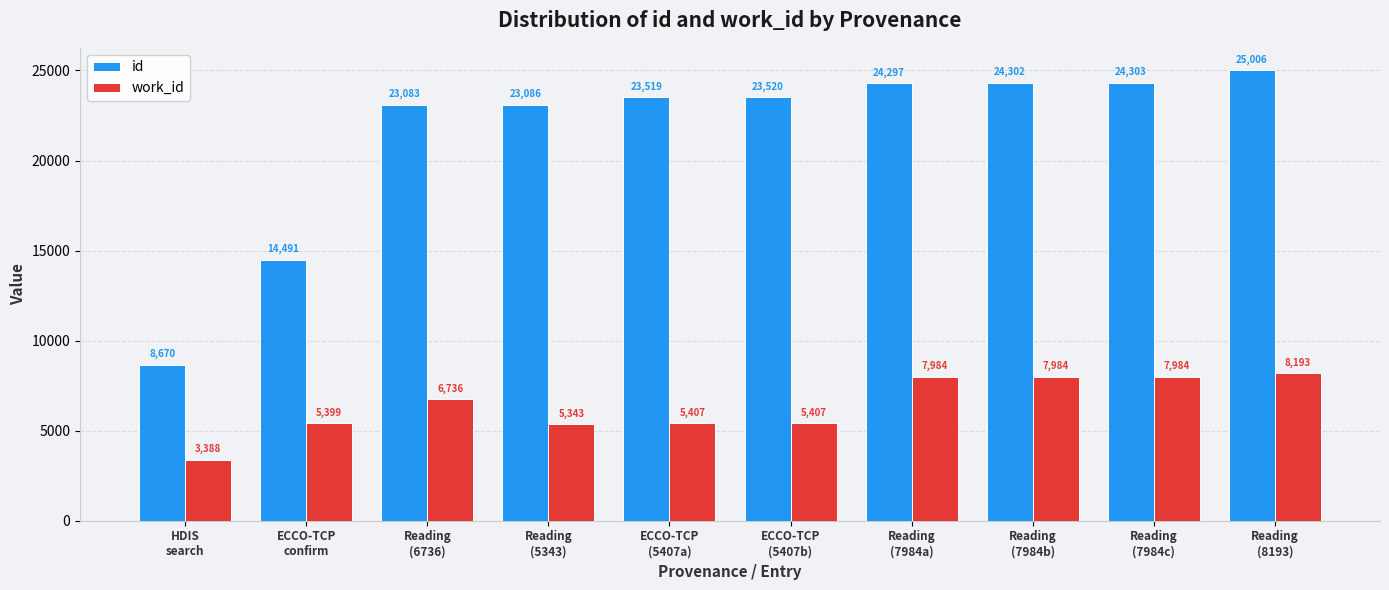

What is the difference between the maximum and second lowest values in the id series?

10515